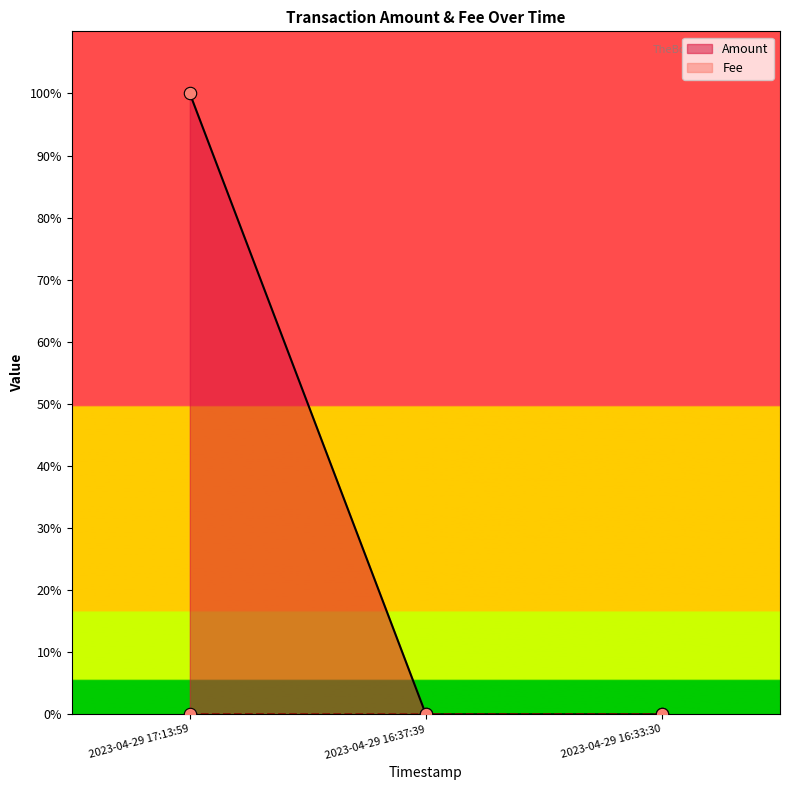

At which category is the sum across all series the highest?

2023-04-29 17:13:59